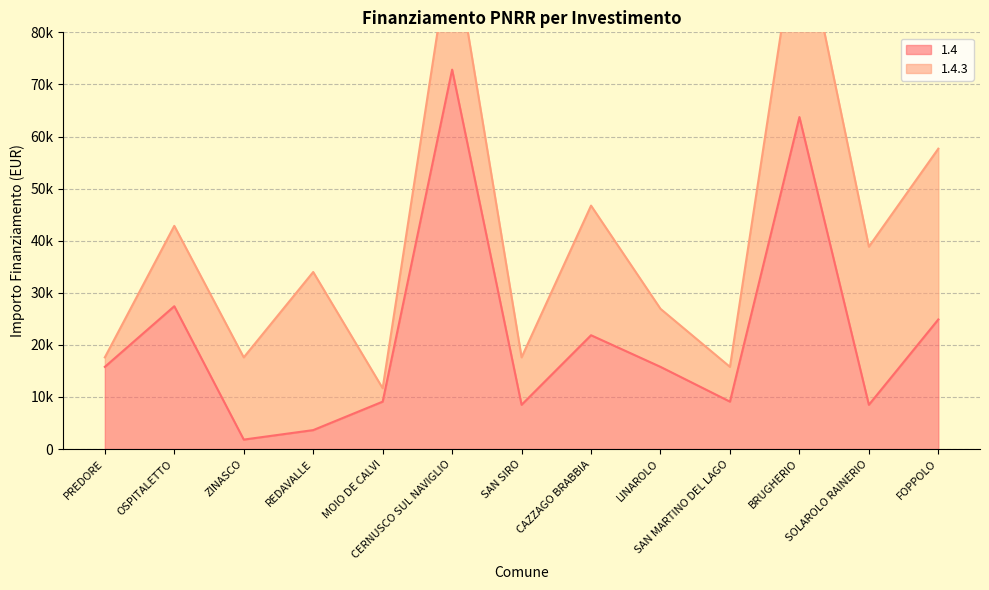

List the labels in order of value, largest first.

CERNUSCO SUL NAVIGLIO, BRUGHERIO, OSPITALETTO, FOPPOLO, CAZZAGO BRABBIA, PREDORE, LINAROLO, MOIO DE CALVI, SAN MARTINO DEL LAGO, SAN SIRO, SOLAROLO RAINERIO, REDAVALLE, ZINASCO